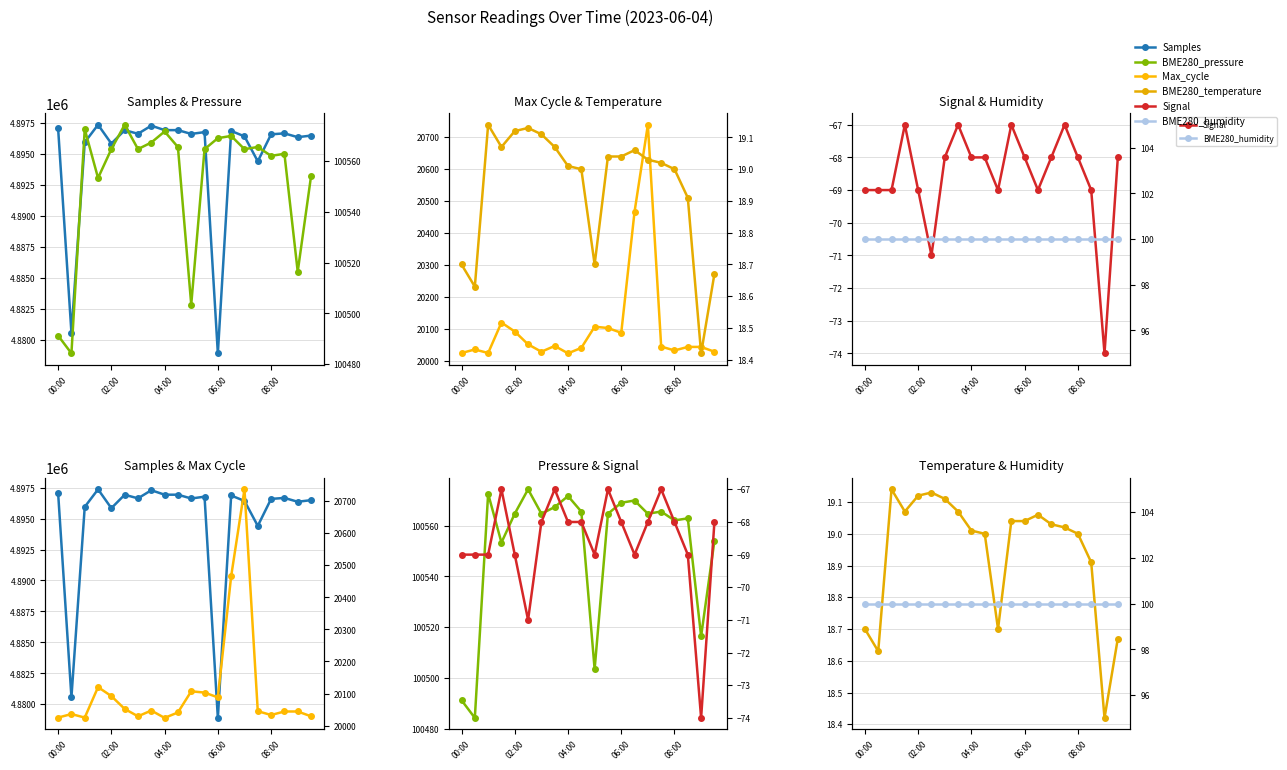

Is the value of BME280_pressure at 06:00 greater than the value of Max_cycle at 14?

Yes